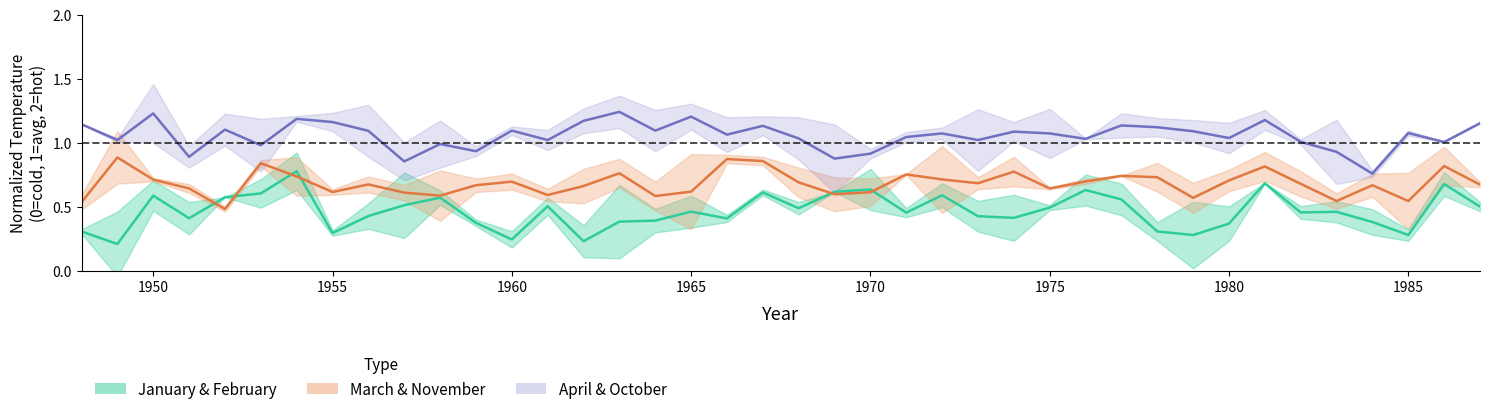

How many lines are shown in the chart?

3